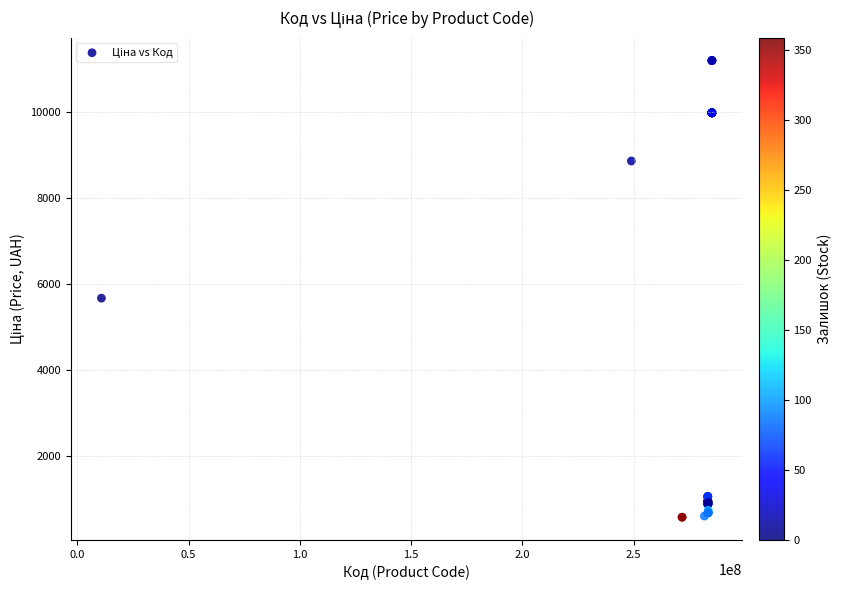

What Y value in the scatter plot is closest to 5889?

5673.8